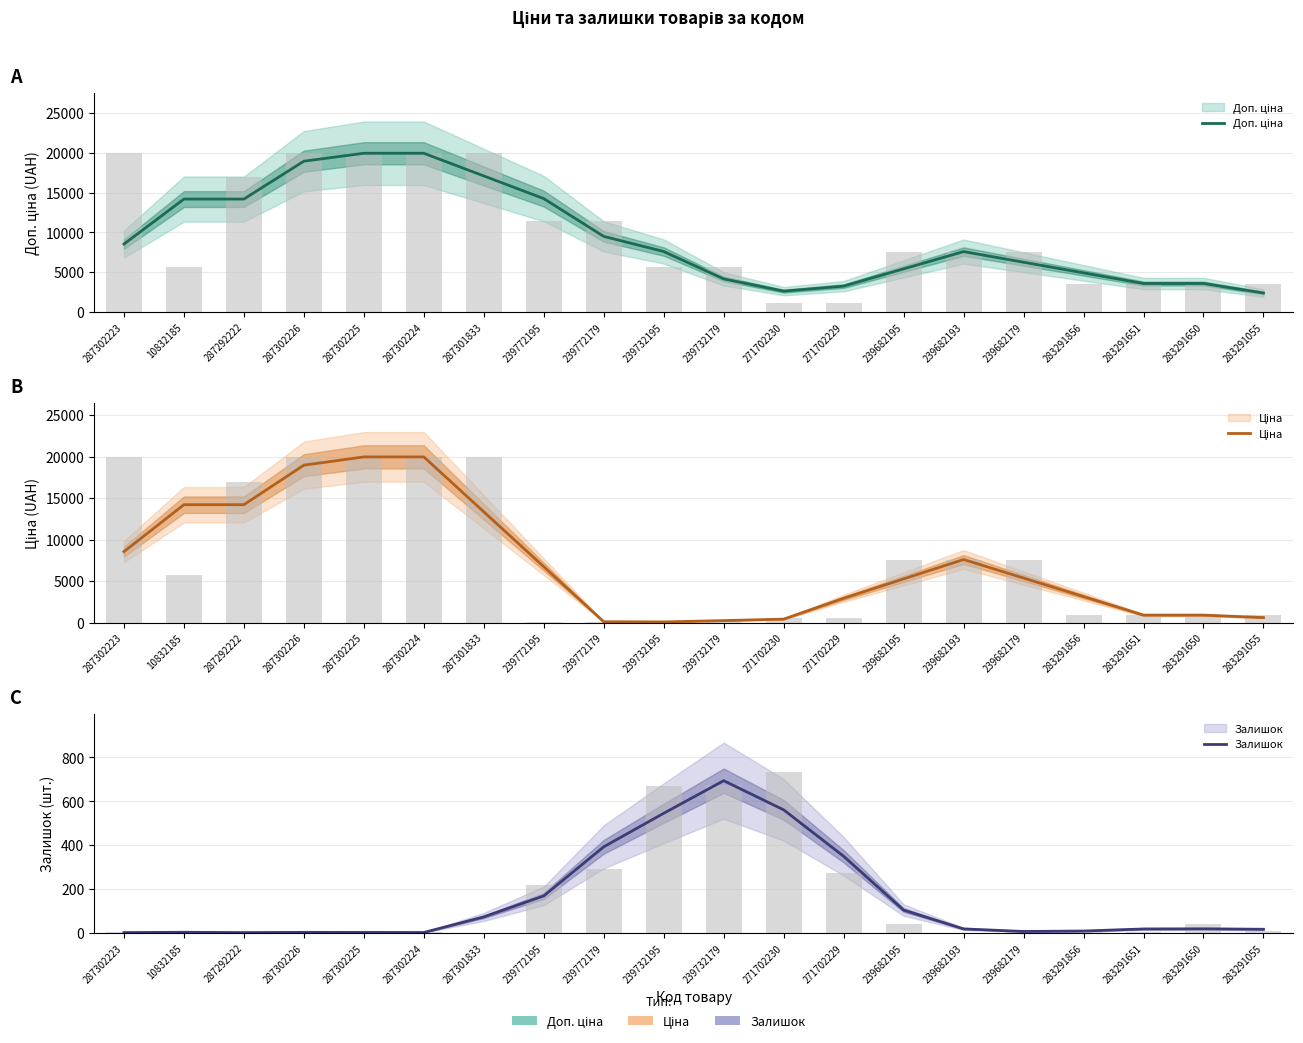

Which series has the largest range (max minus min)?

Ціна